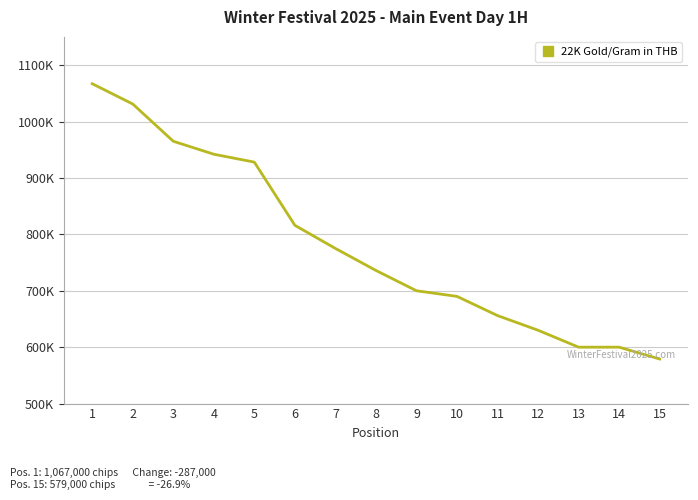

What is the value of the 3rd point from the left?

965000